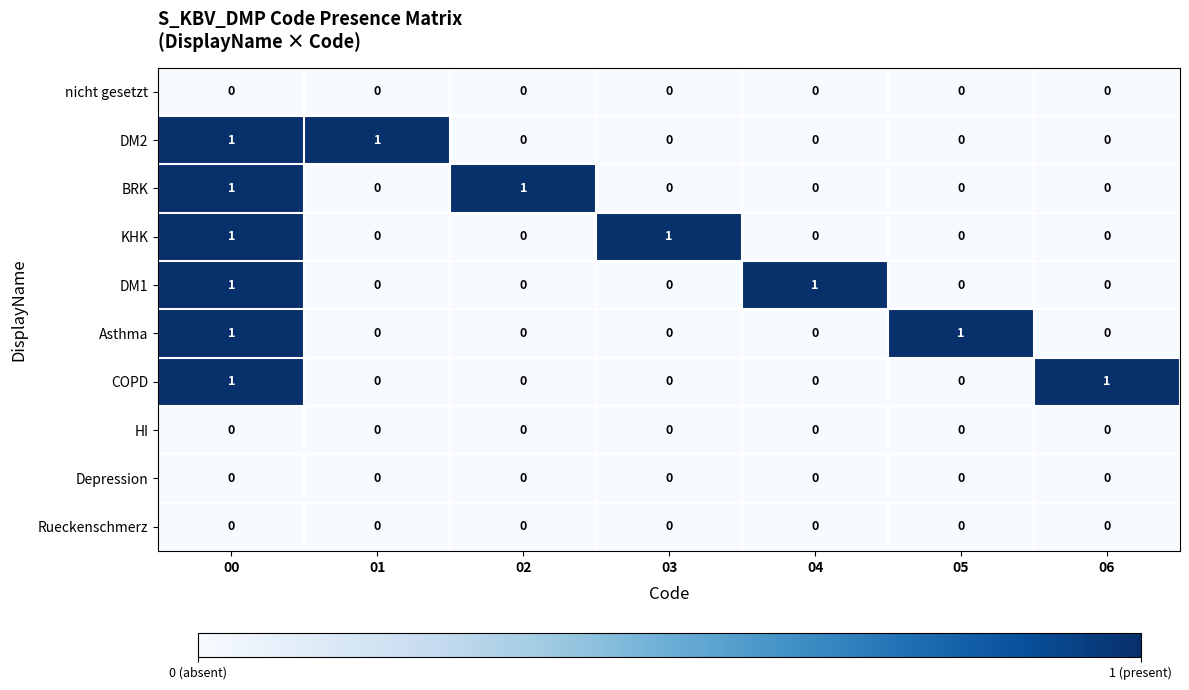

At which category is the sum across all series the highest?

00